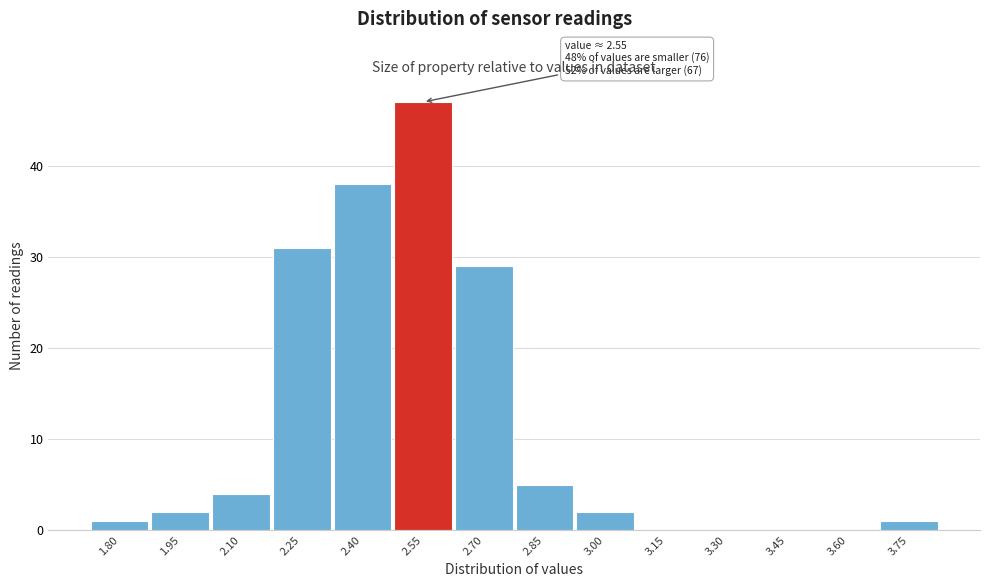

Reading left to right, list all the values displayed in this chart.

1.80=1	1.95=2	2.10=4	2.25=31	2.40=38	2.55=47	2.70=29	2.85=5	3.00=2	3.15=0	3.30=0	3.45=0	3.60=0	3.75=1